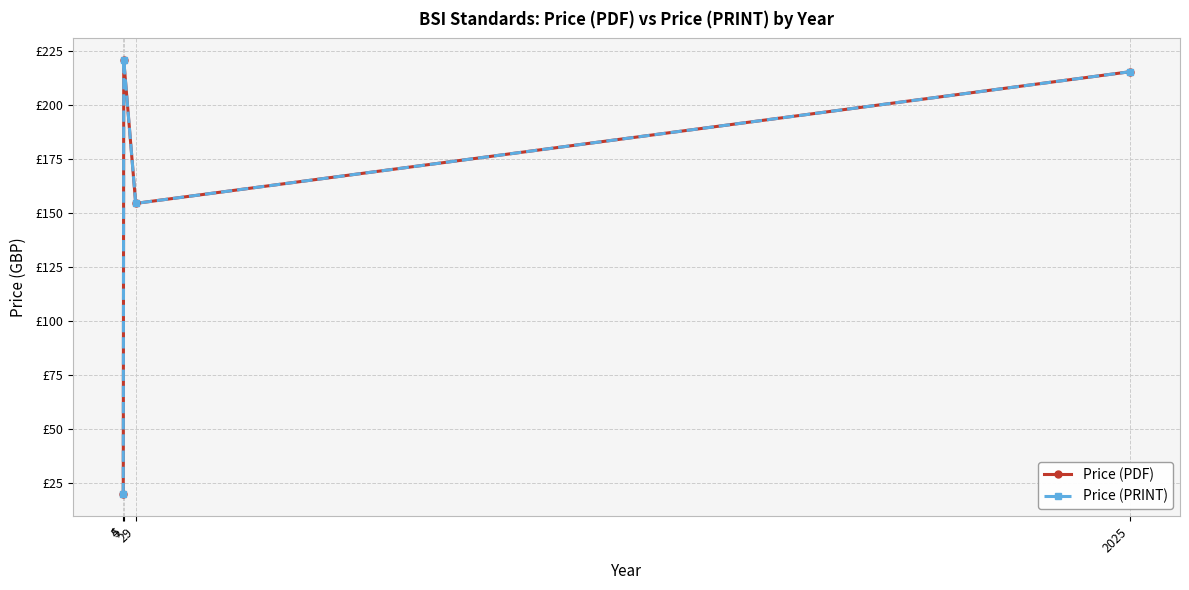

Is this an area chart (filled region under the line)?

No